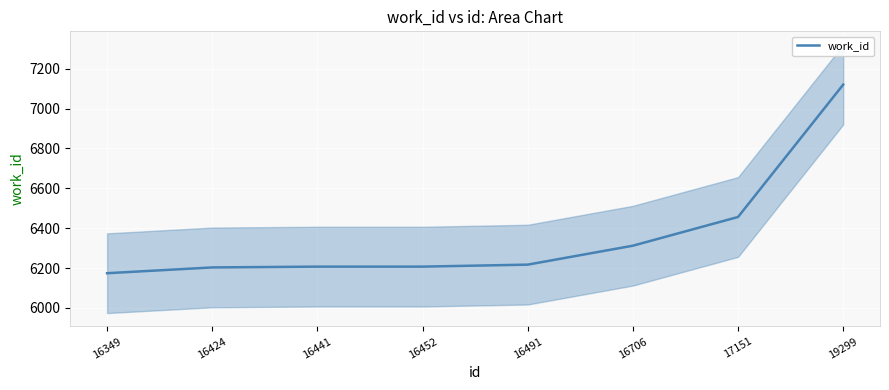

Which label corresponds to the smallest value in the chart?

16349